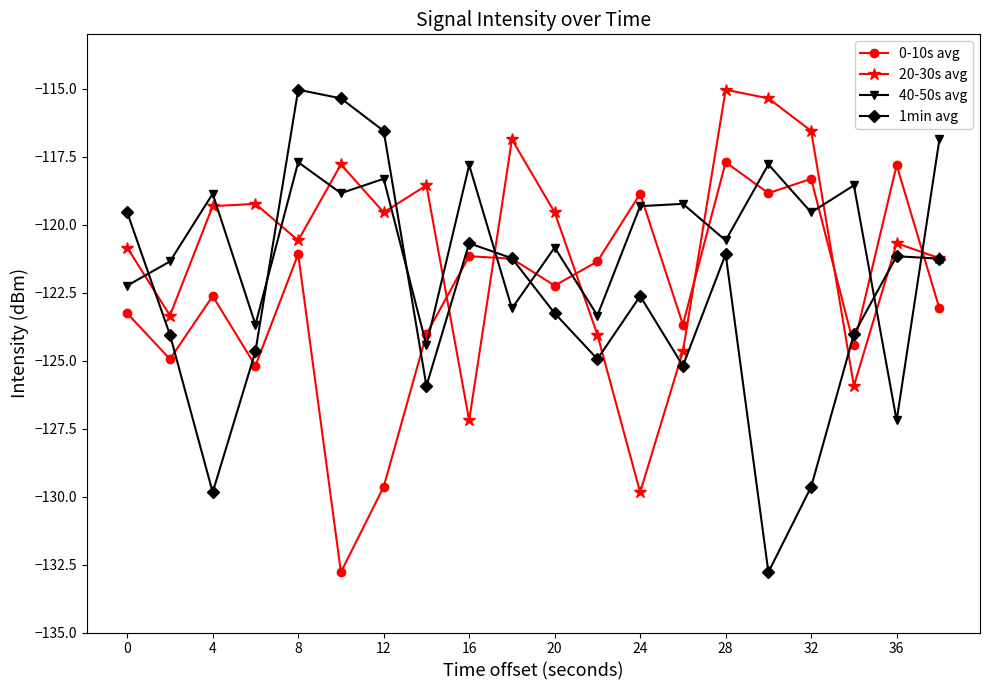

Is this an area chart (filled region under the line)?

No